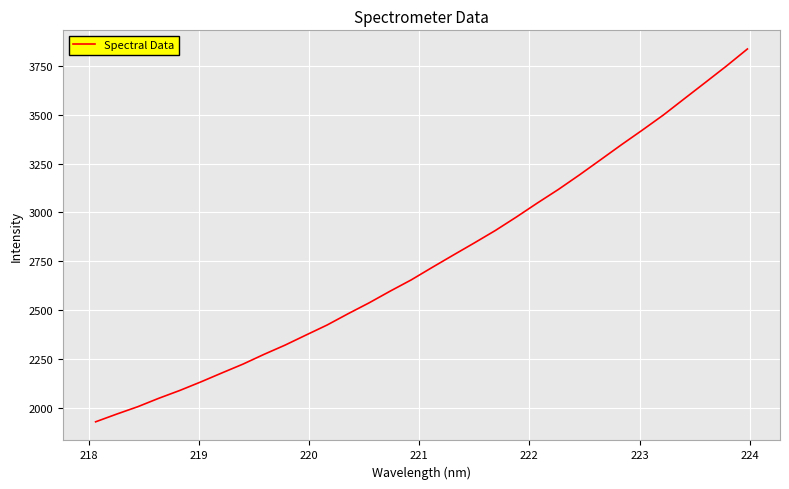

What is the minimum value shown in the chart?

1927.5